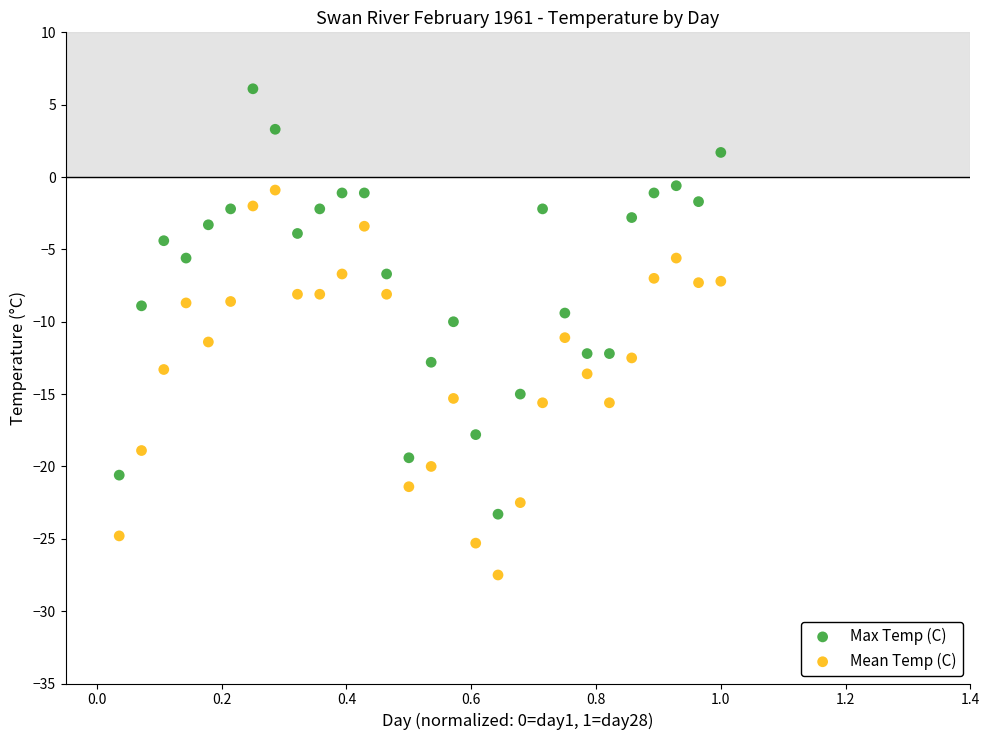

Across all data points, what is the range of X values (max minus min)?

1.0